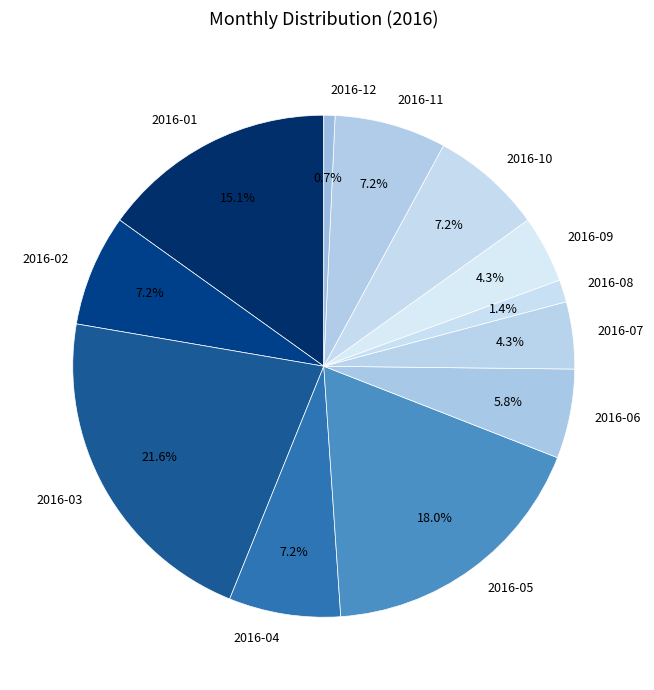

Does 2016-06 represent more than half of the total?

No